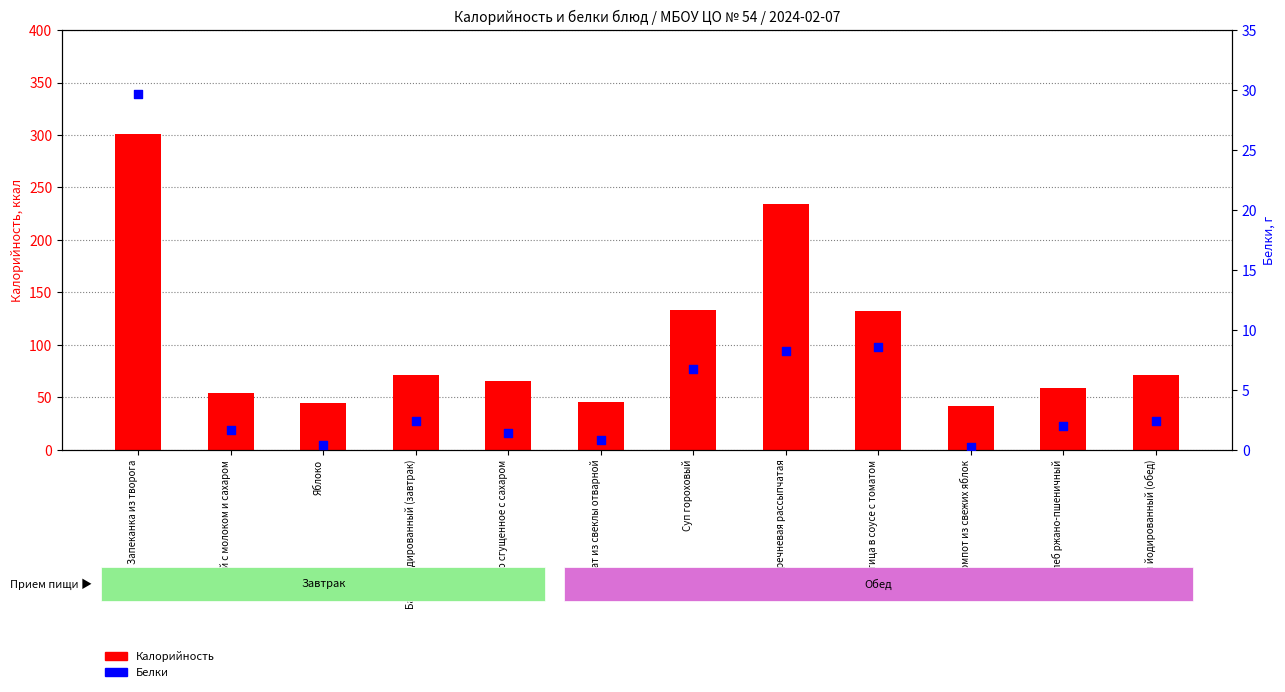

Which series has the largest Y range (max minus min)?

Калорийность